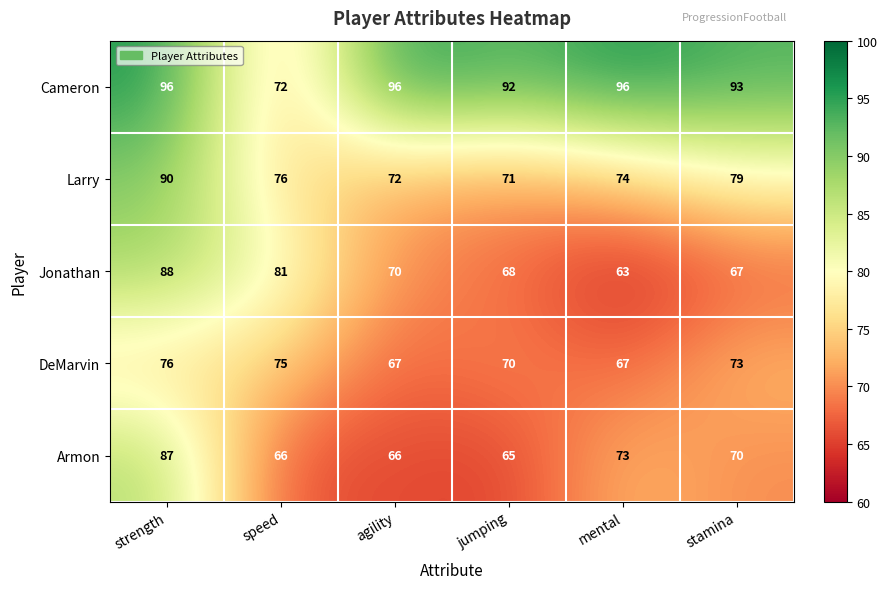

What is the highest value of the DeMarvin series?

76